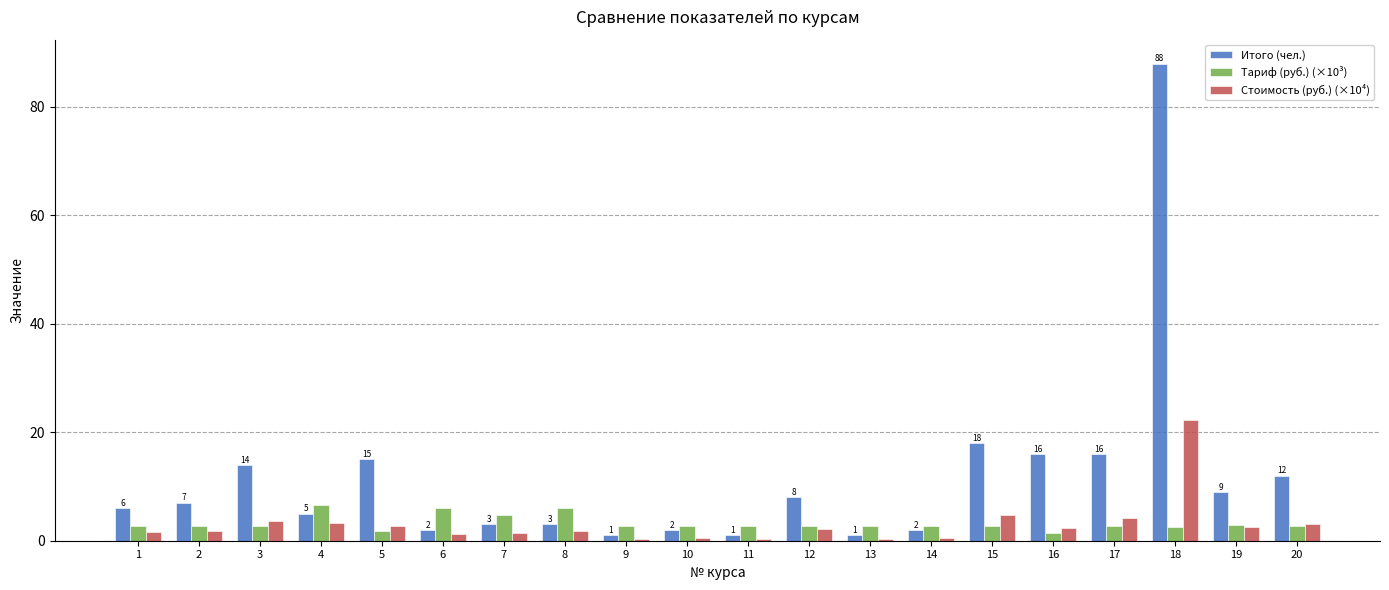

Between 3 and 11, which series saw the biggest shift?

Итого (чел.)